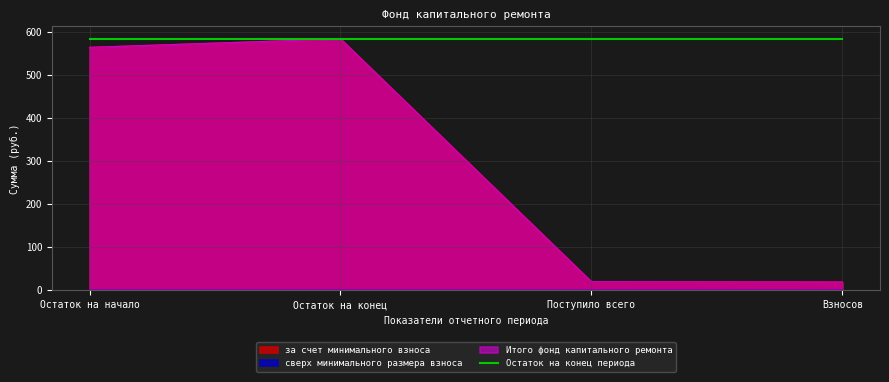

How many lines are shown in the chart?

2